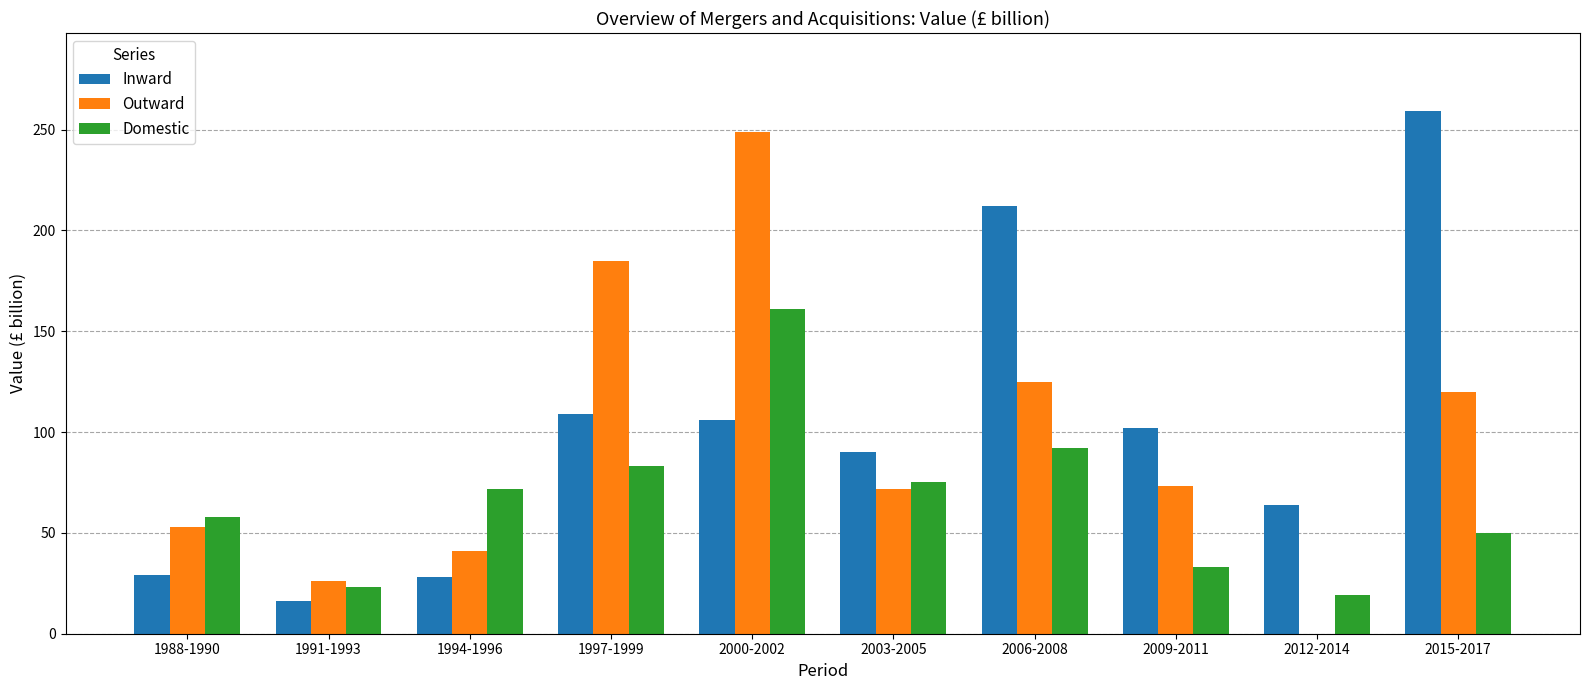

Is the value of Domestic at 2009-2011 greater than the value of Inward at 2006-2008?

No